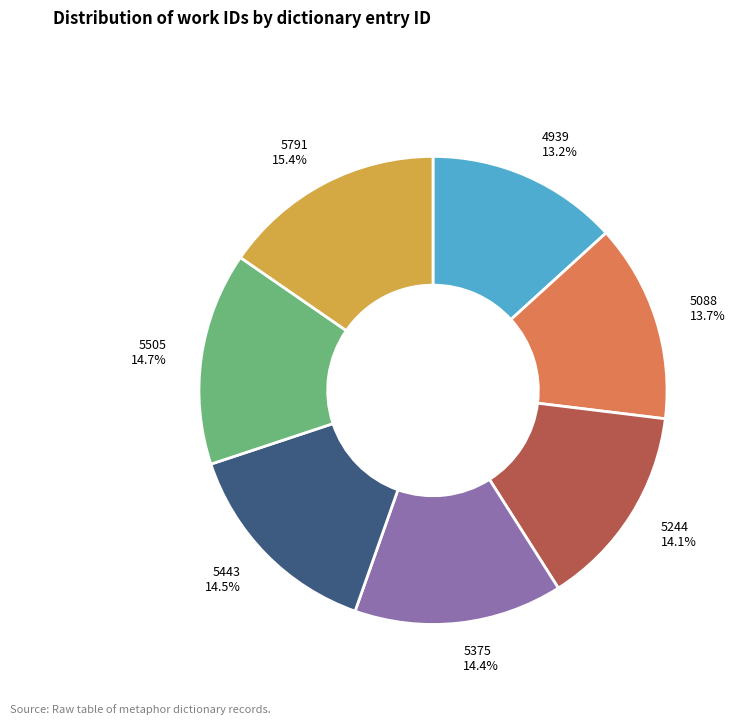

Is there any slice that represents more than half of the pie?

No